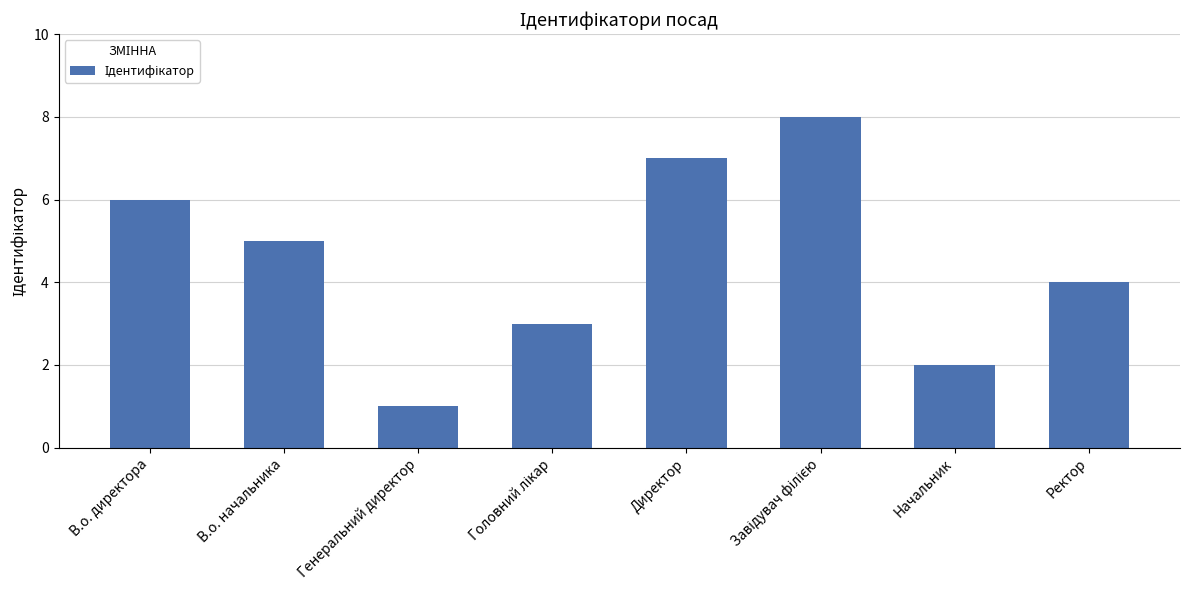

Reading left to right, extract all data points from this chart.

6	5	1	3	7	8	2	4